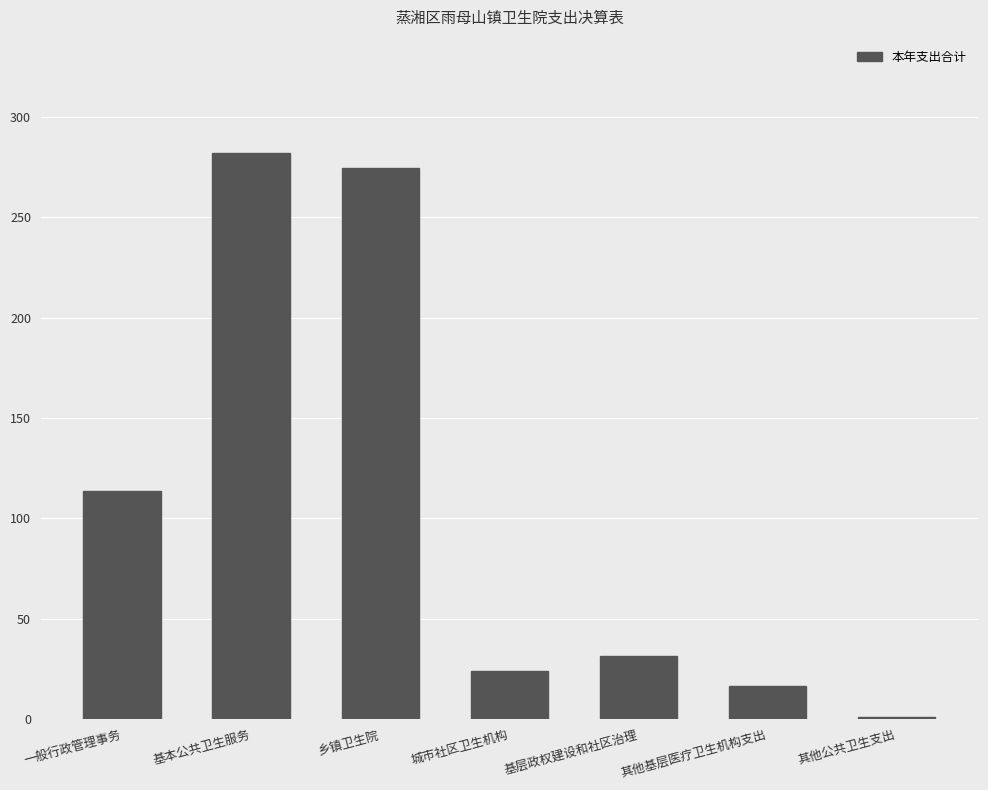

What is the approximate value at 其他公共卫生支出?

1.1